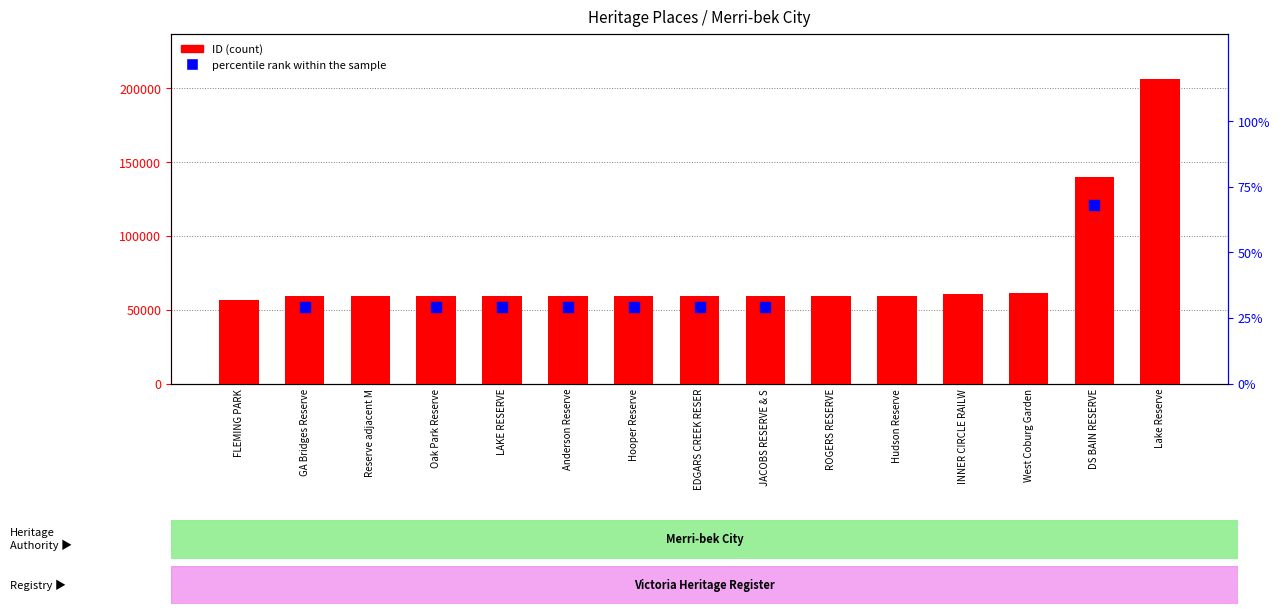

Which has a higher value, Lake Reserve or Hudson Reserve?

Lake Reserve